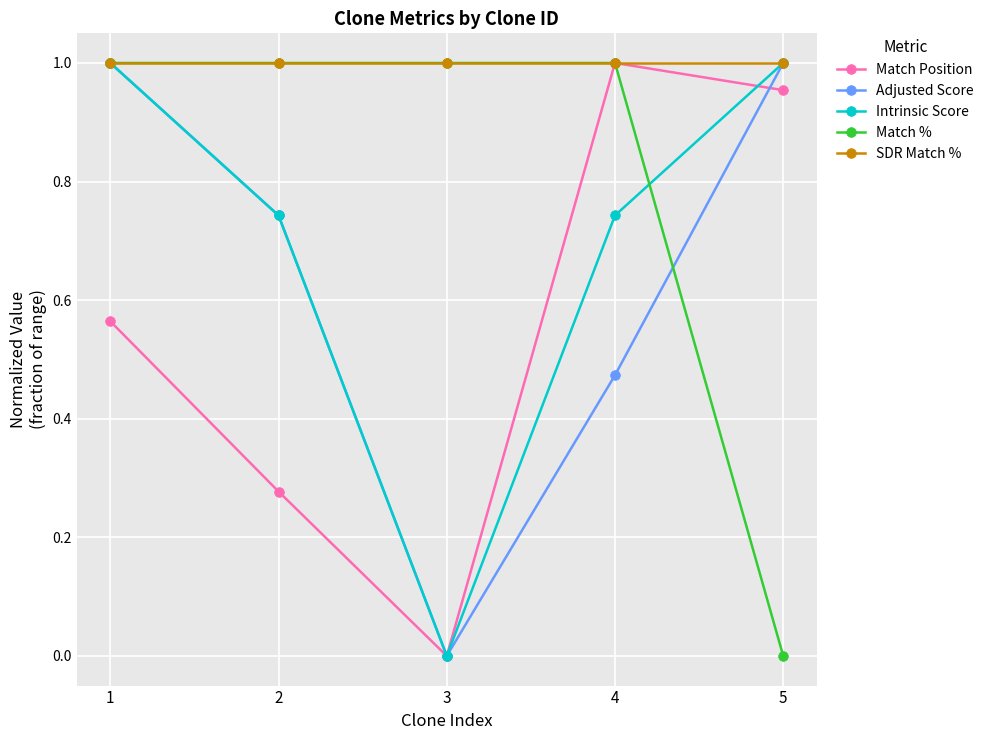

At which label does Intrinsic Score reach its minimum?

3